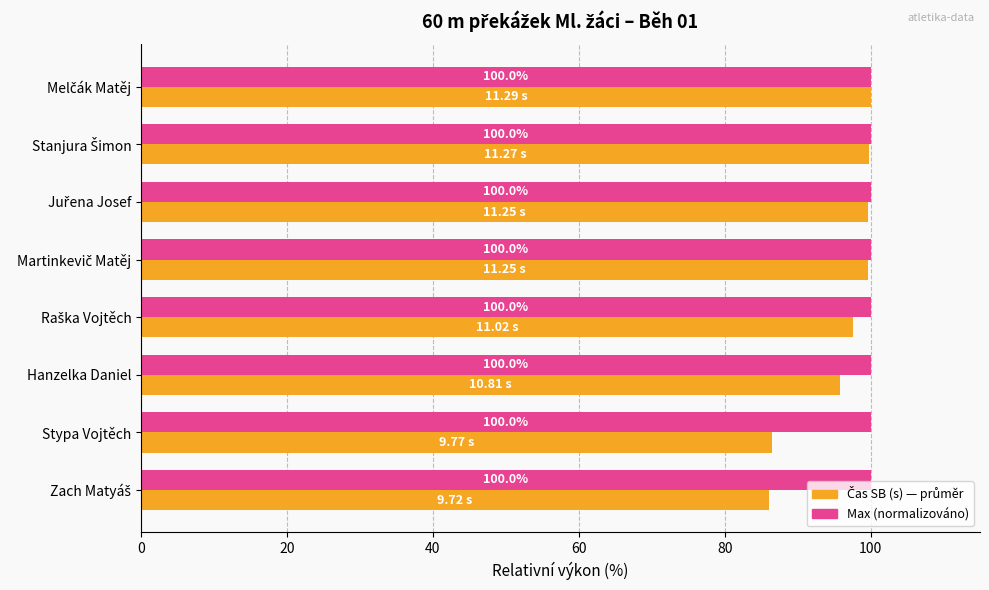

What is the total value across all series at Hanzelka Daniel?

195.7